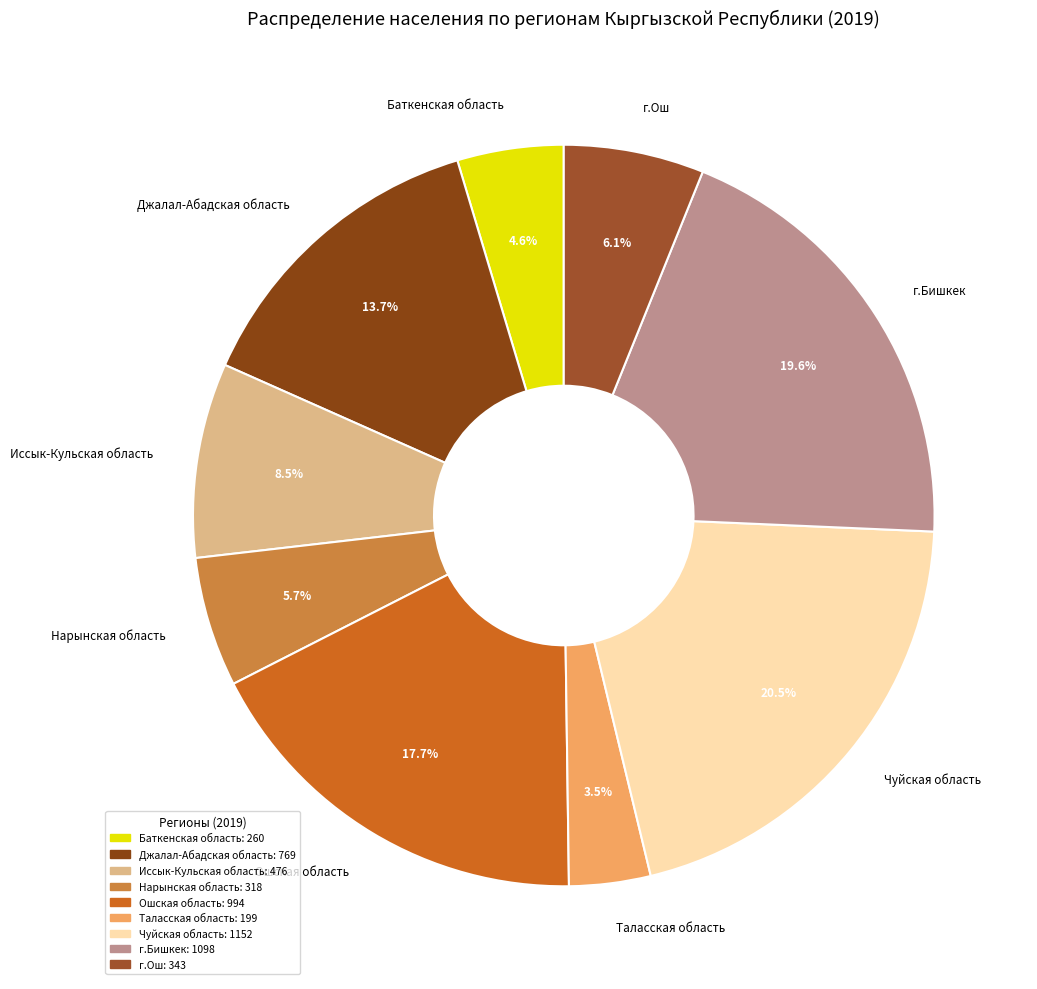

Count the number of slices in the pie.

9